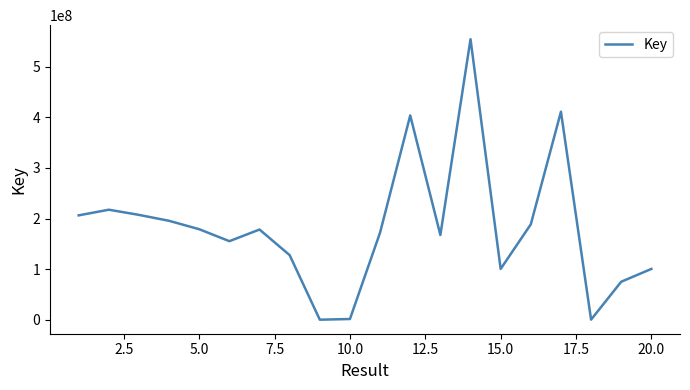

Is this an area chart (filled region under the line)?

No